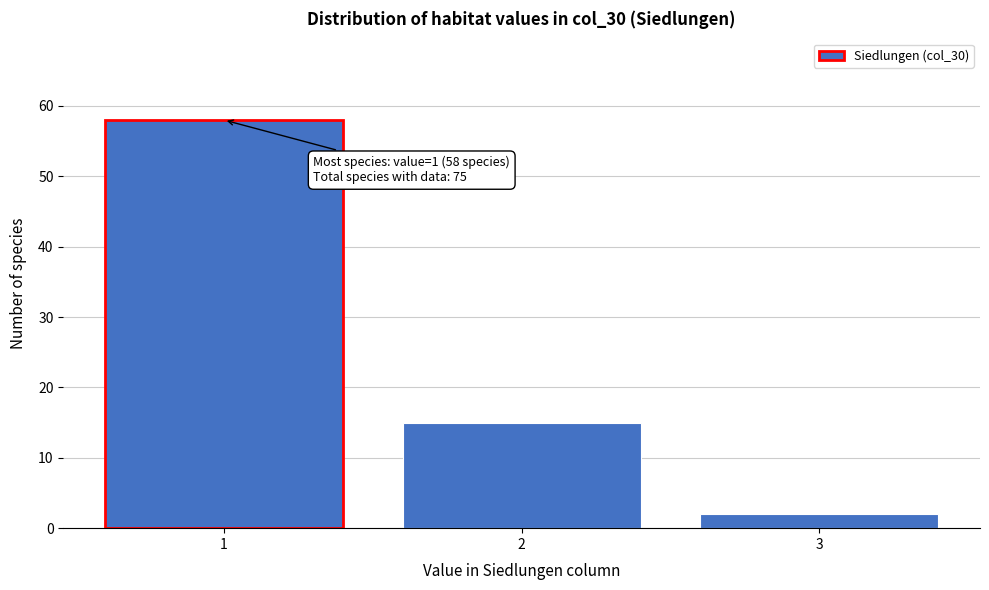

Which range on the x-axis has the tallest bar?

0.5 to 1.5